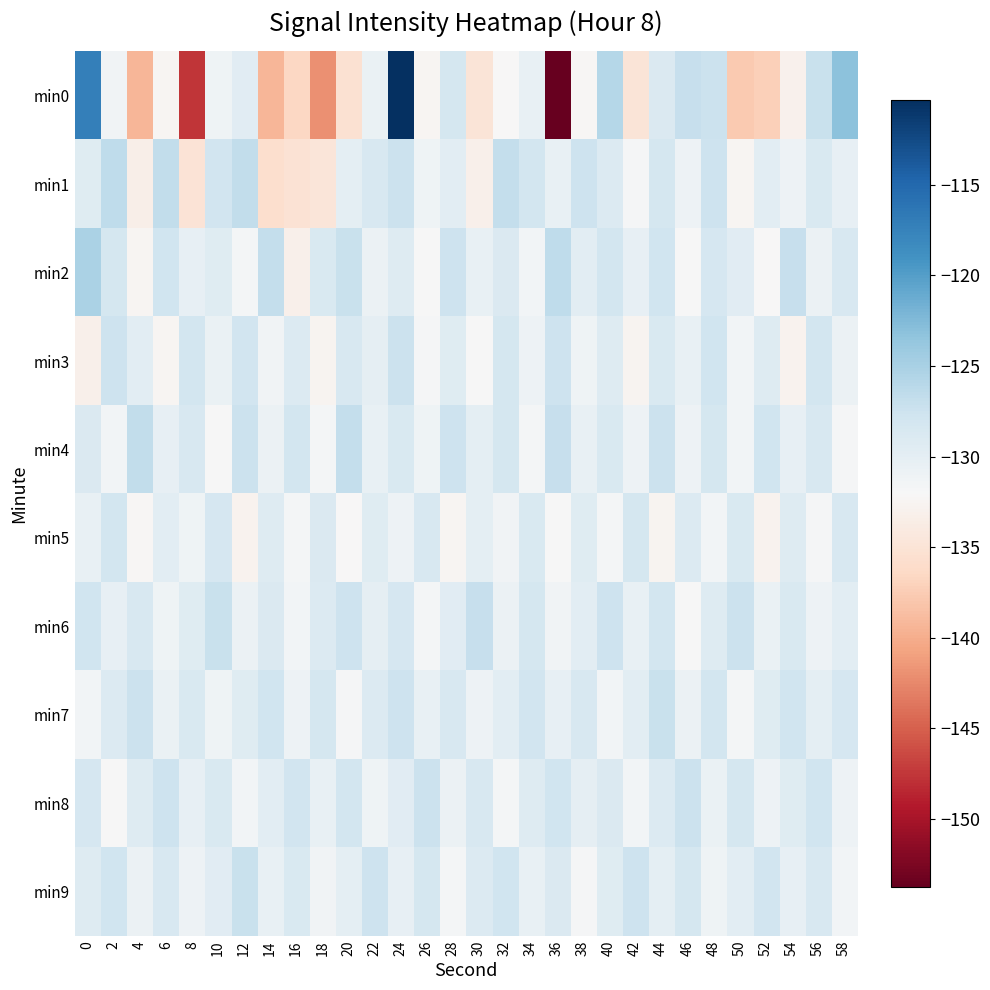

What is the total value across all series at 14?

-1309.8